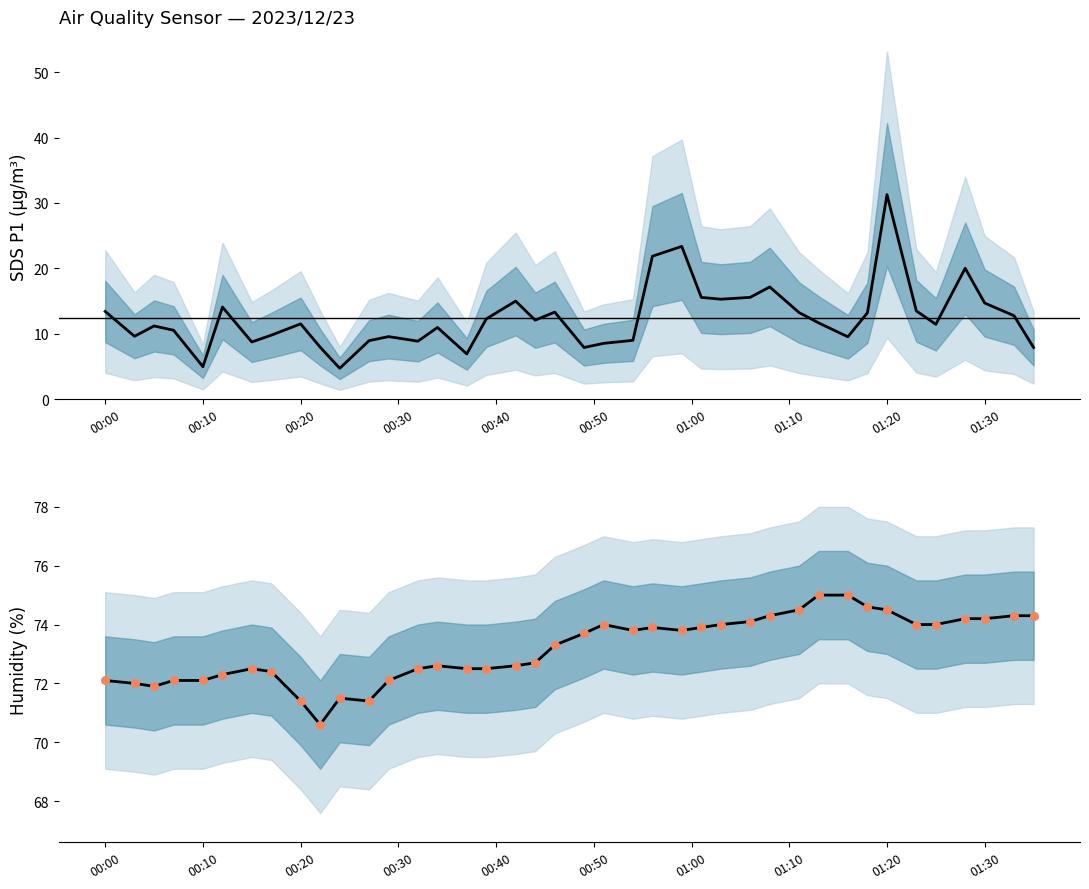

Which series contains the highest Y value?

Humidity